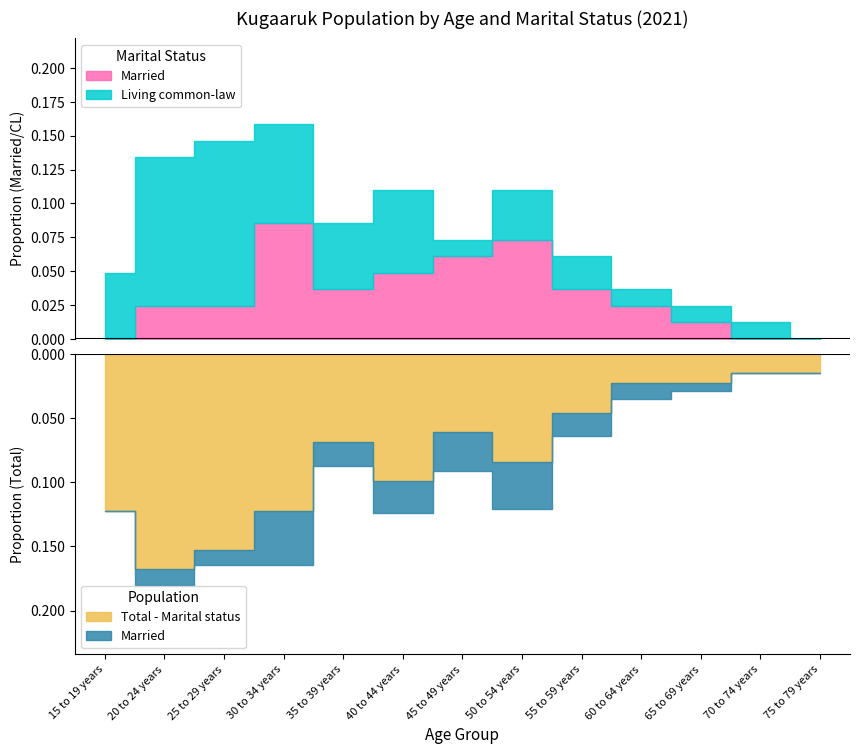

True or false: Married or living common-law has a value of 95 at 20 to 24 years.

False